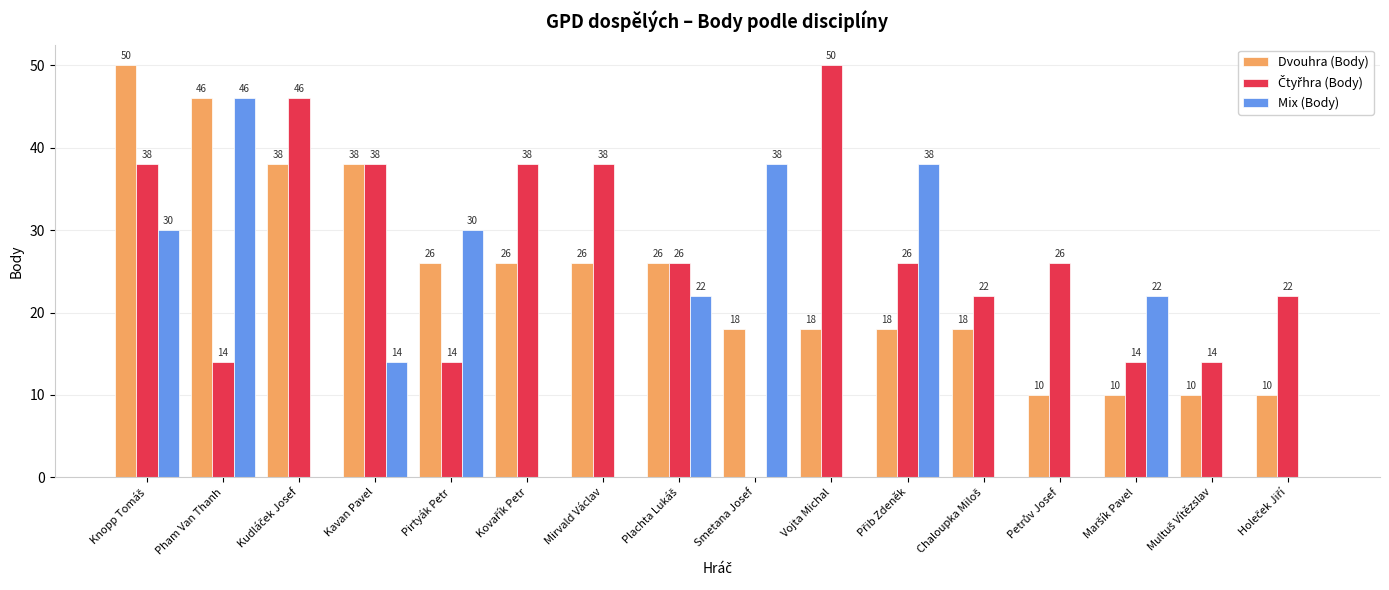

What is the sum of all Dvouhra (Body) values?

388